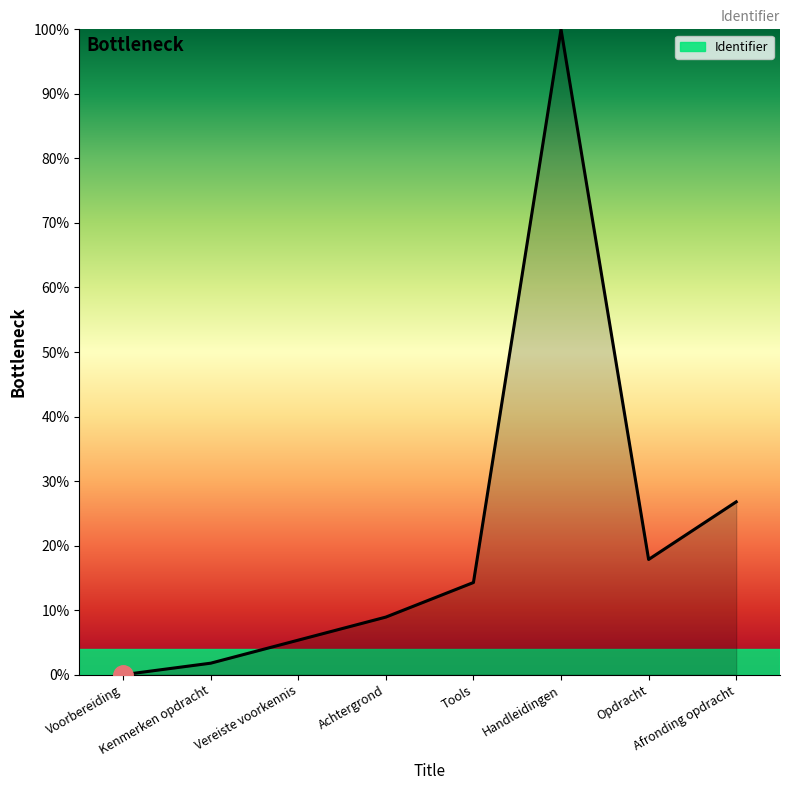

How many interior local peaks (higher than both neighbors) does the data have?

1